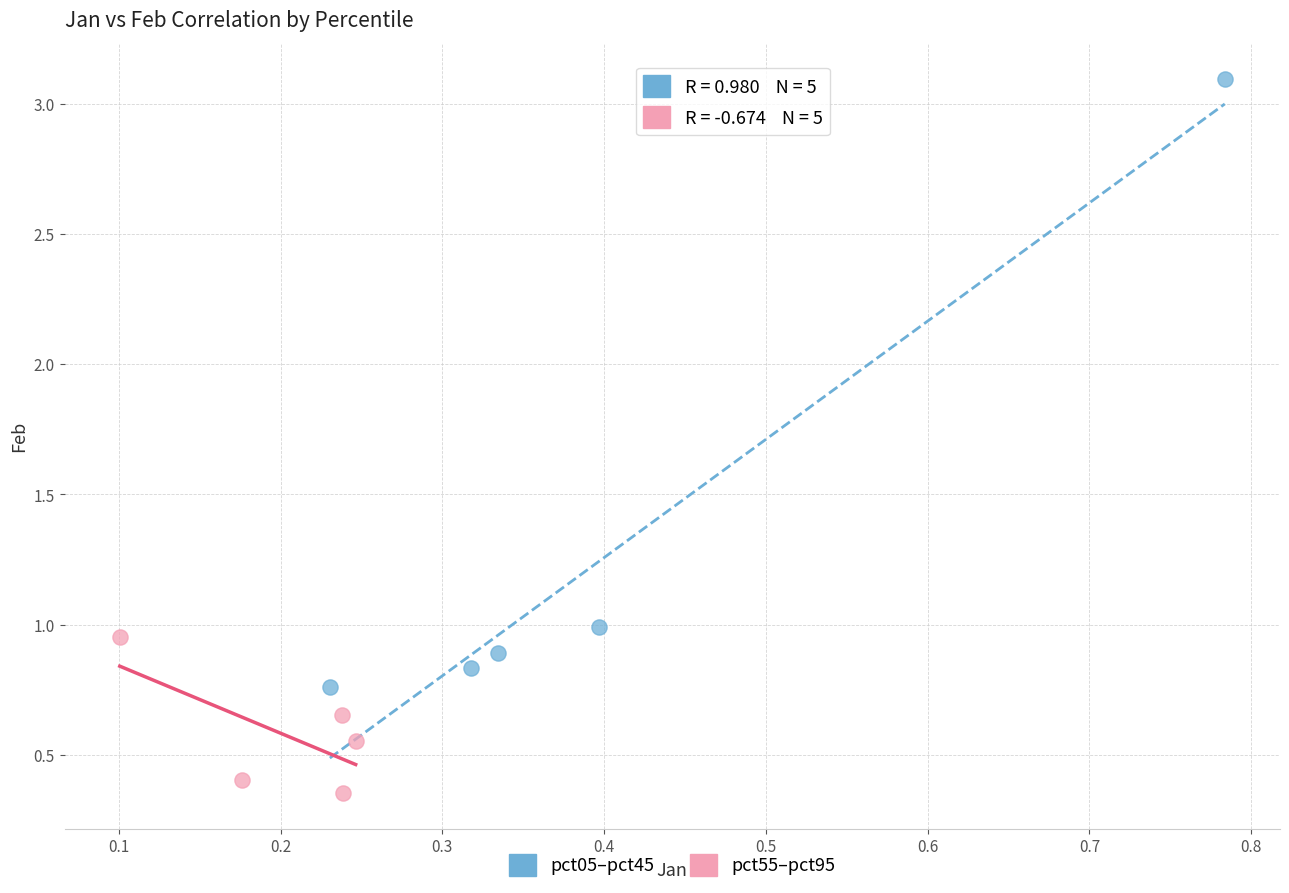

Which series contains the highest Y value?

pct05–pct45